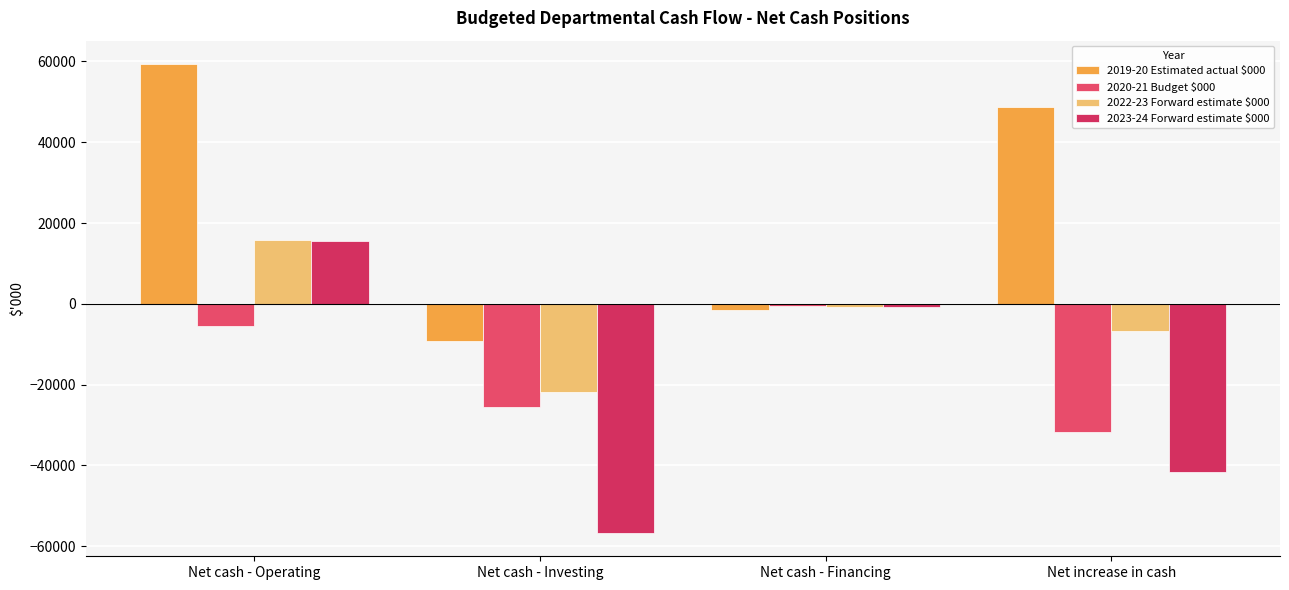

How many bars are there in each group?

4